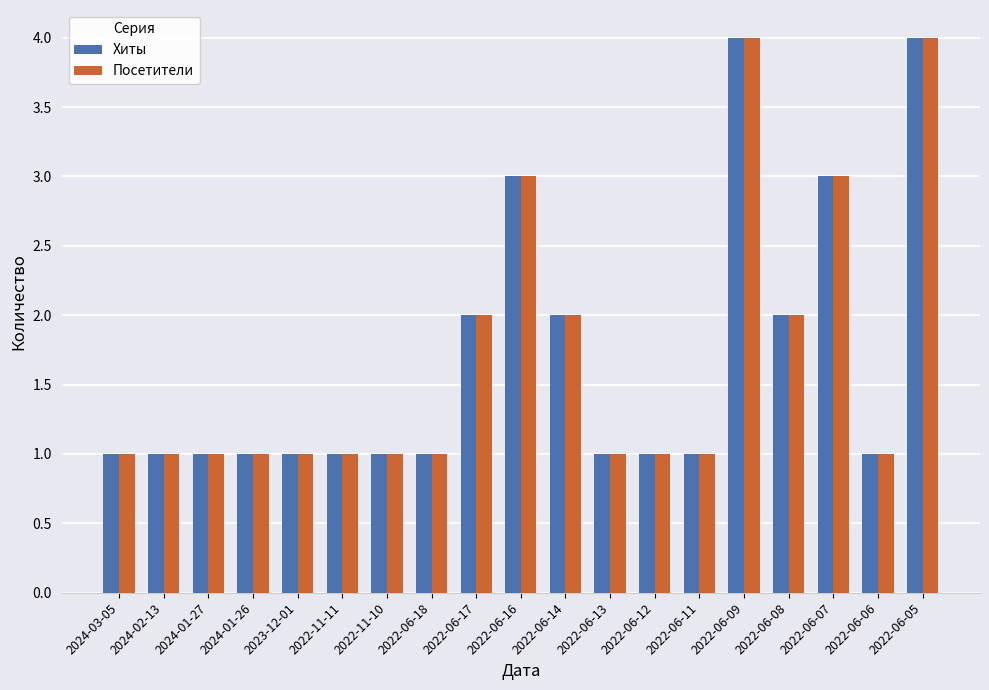

What is the highest value of the Хиты series?

4